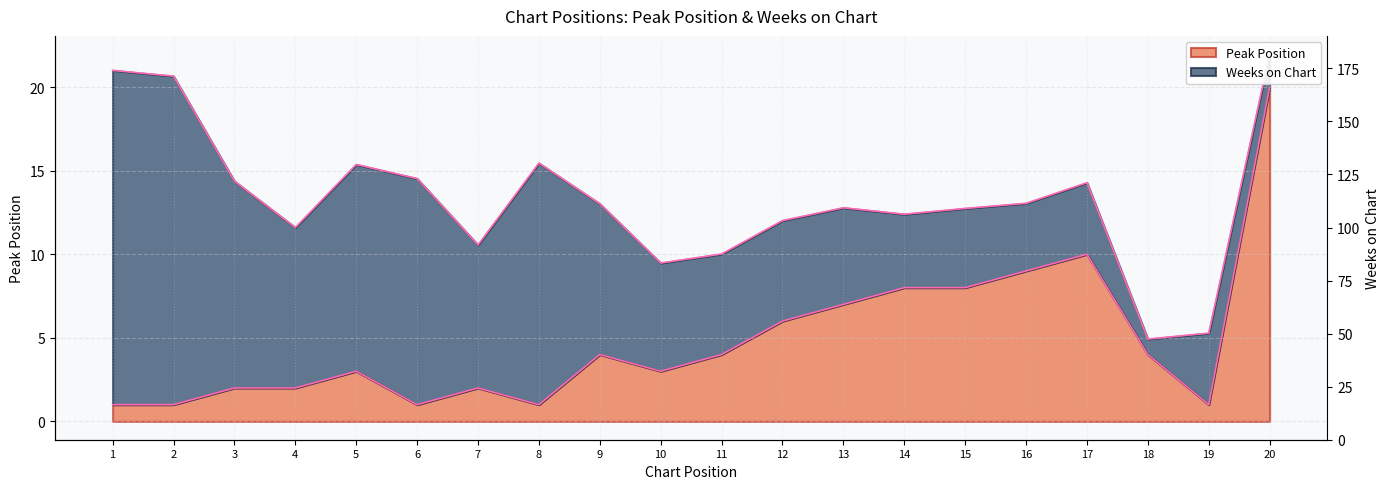

At how many categories does at least one series exceed 98?

6